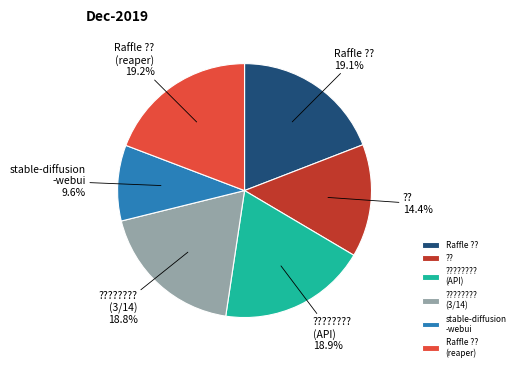

Does ???????? (3/14) account for over 50% of the chart?

No